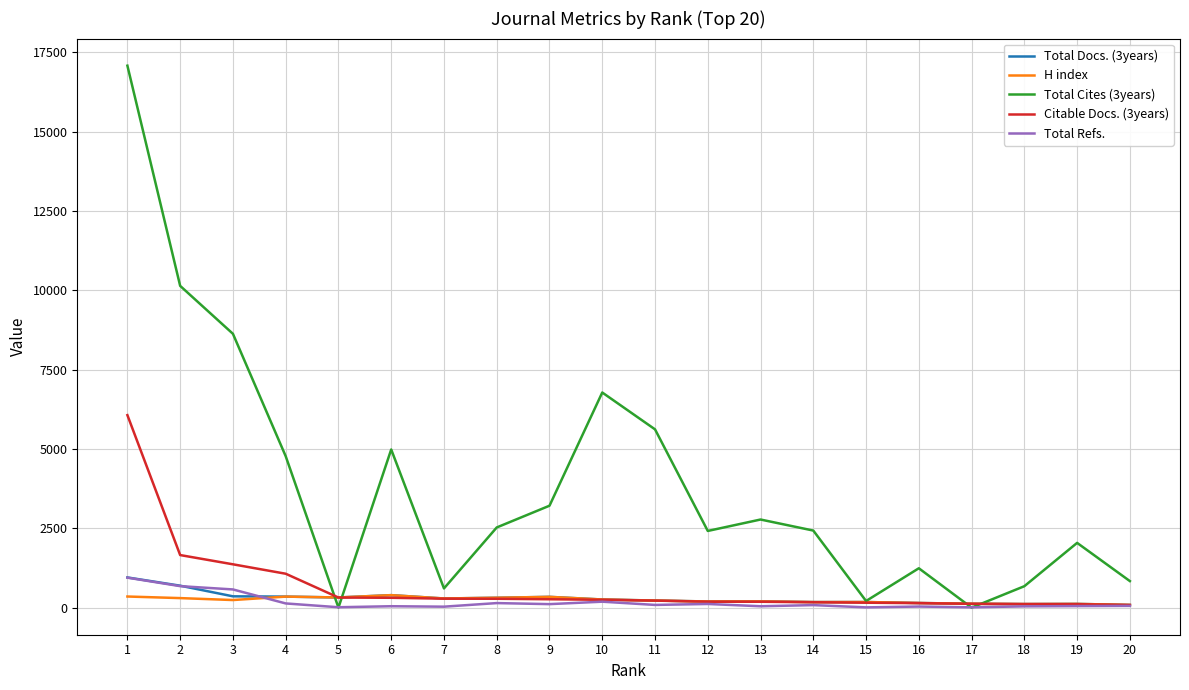

What is the greatest value displayed?

17076